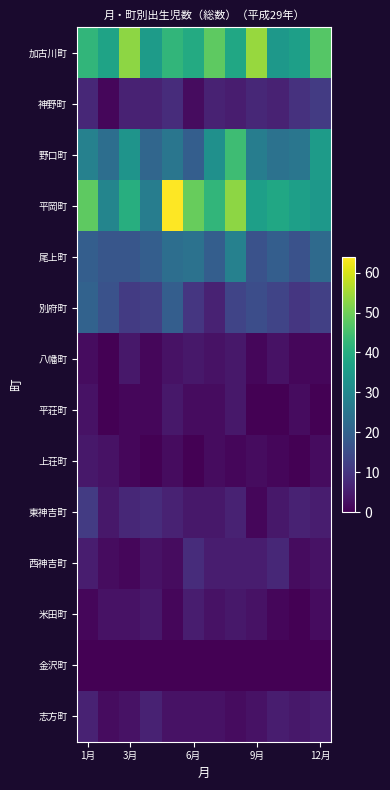

At how many categories does at least one series exceed 4?

12